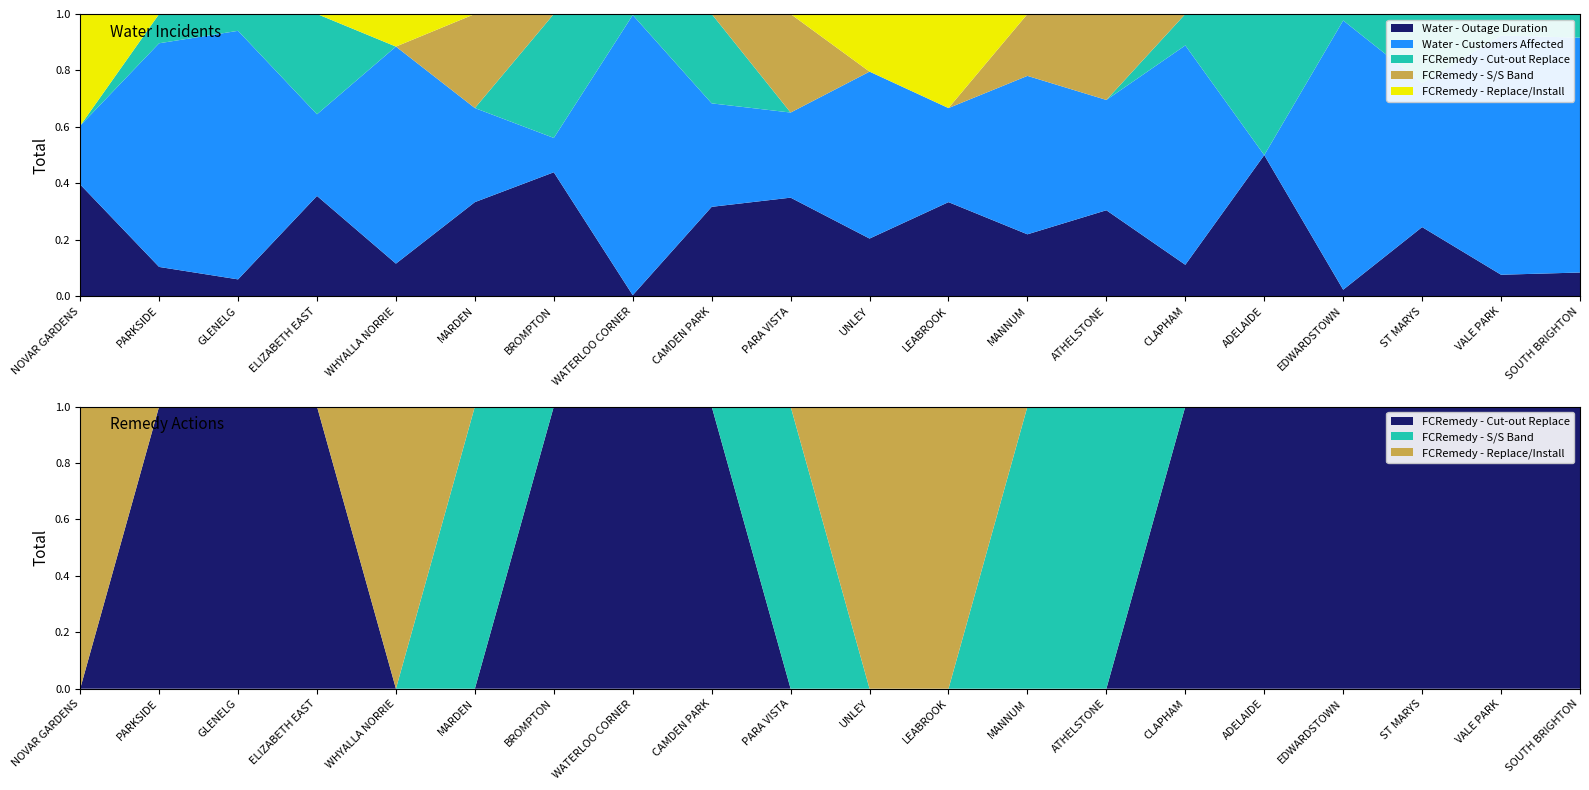

Reading left to right, transcribe all the data shown in this chart.

Water - Outage Duration: 137	28	27	129	63	60	65	2	38	44	29	65	132	120	55	15	17	60	60	60
Water - Customers Affected: 72	214	399	105	420	60	18	551	44	38	84	65	338	154	384	0	707	125	669	595
FCRemedy - Cut-out Replace: 0	28	27	129	0	0	65	2	38	0	0	0	0	0	55	15	17	60	60	60
FCRemedy - S/S Band: 0	0	0	0	0	60	0	0	0	44	0	0	132	120	0	0	0	0	0	0
FCRemedy - Replace/Install: 137	0	0	0	63	0	0	0	0	0	29	65	0	0	0	0	0	0	0	0